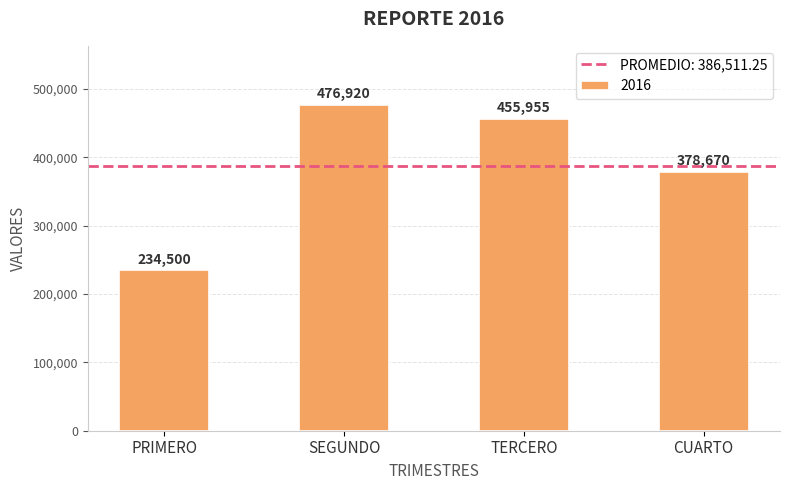

What is the change in value from PRIMERO to CUARTO?

+144170